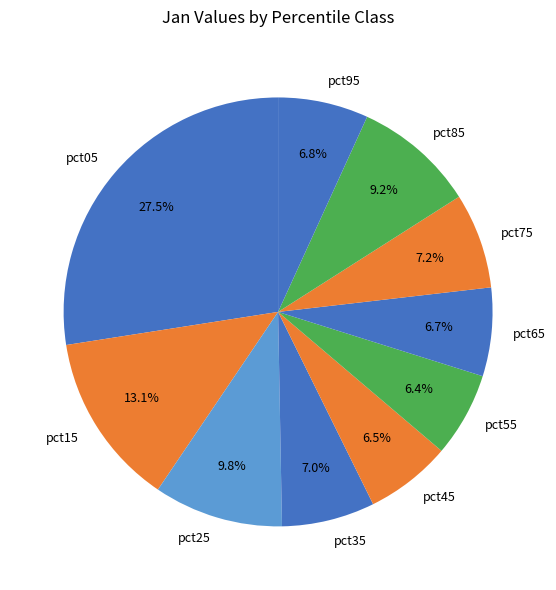

Is there any slice that represents more than half of the pie?

No